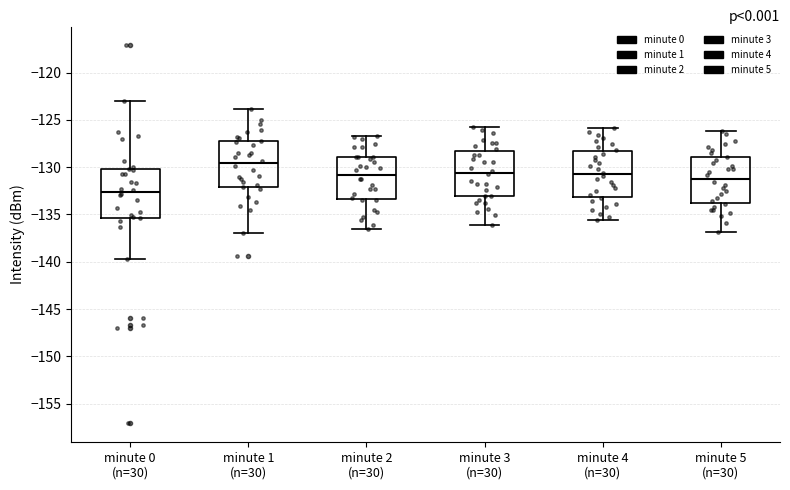

Which box's median line is the lowest?

minute 0 (n=30)